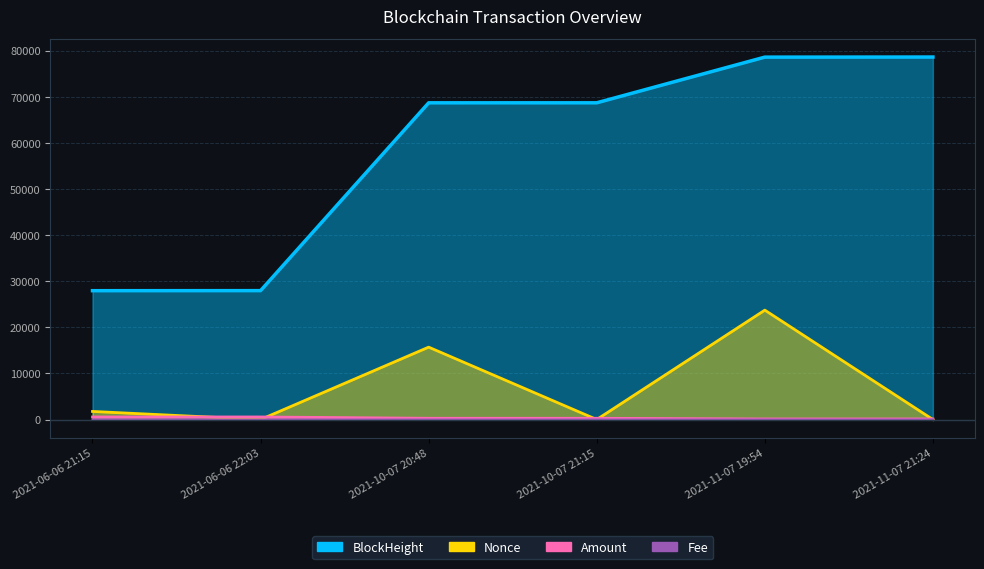

What is the difference between the maximum and minimum values in the BlockHeight series?

50677.0